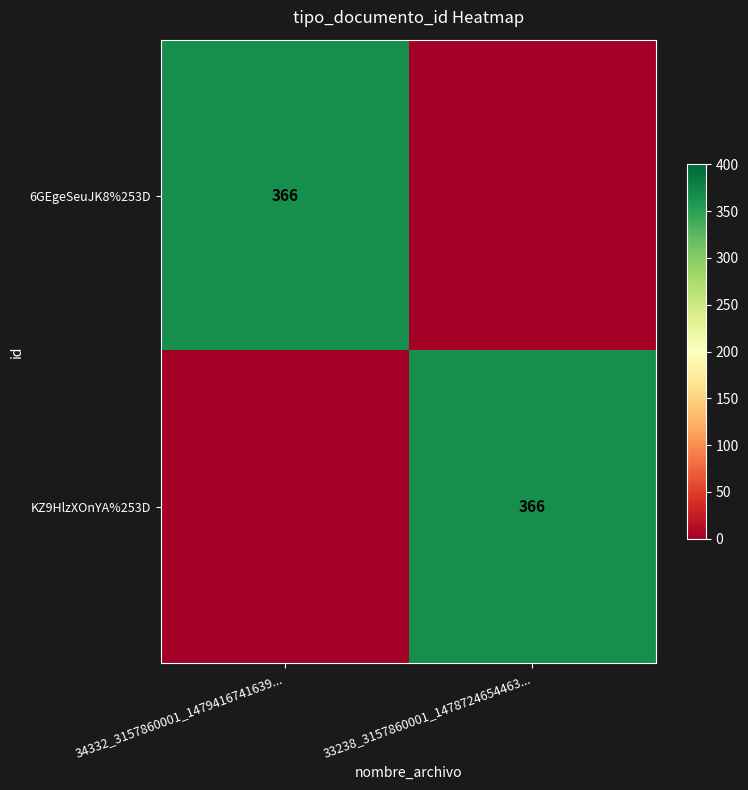

The 6GEgeSeuJK8%253D series shows 145 at 34332_3157860001_1479416741639.... True or false?

False